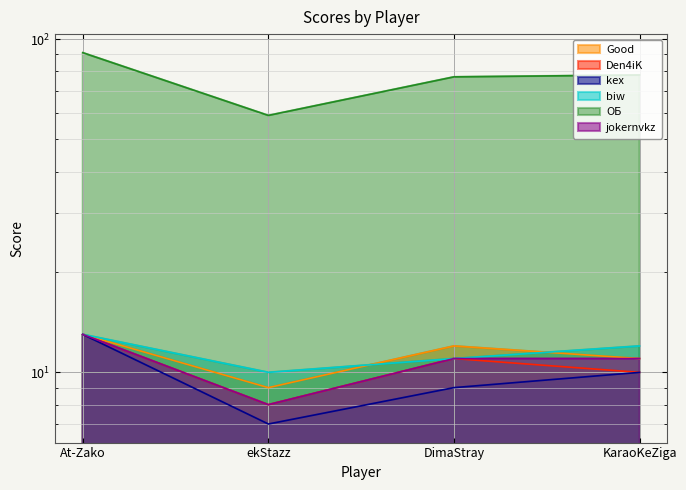

What is the total value across all series at DimaStray?

131